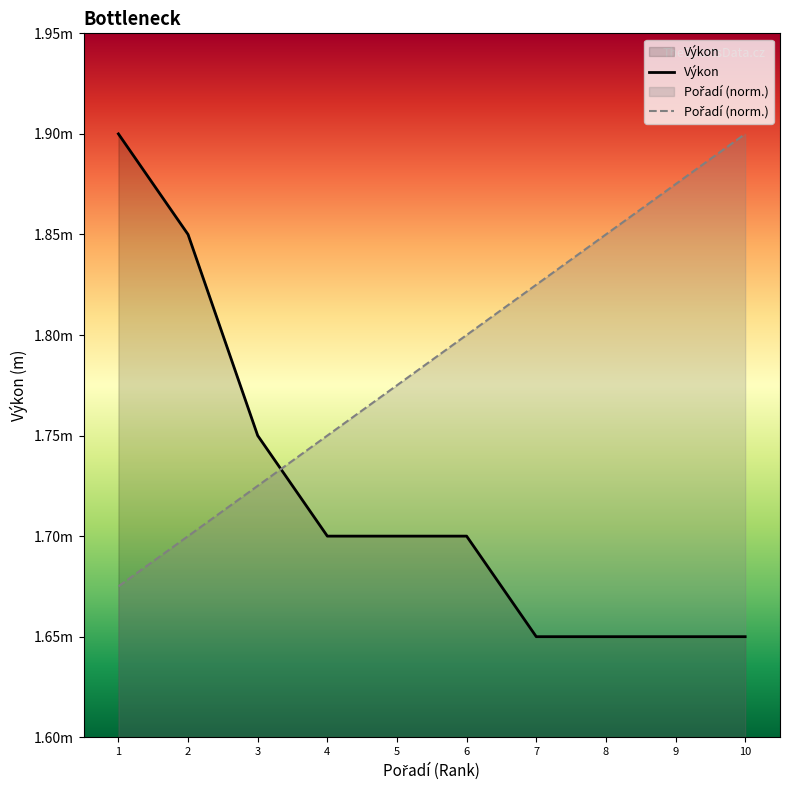

What is the maximum value shown in the chart?

1.9